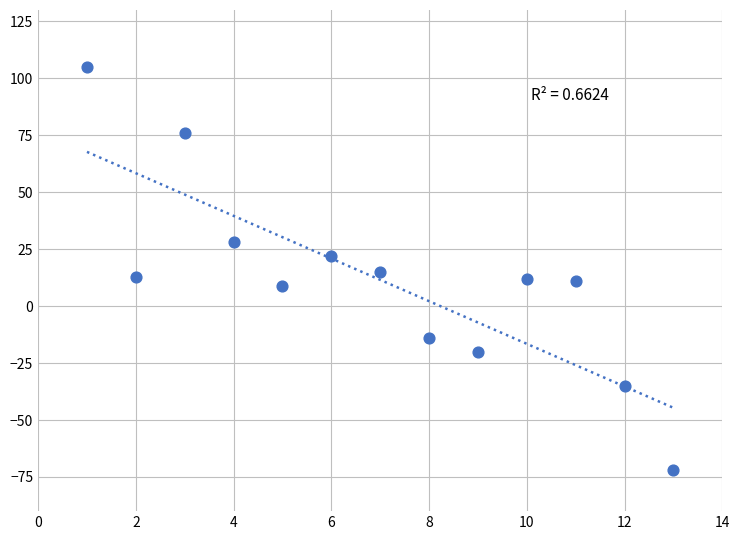

What is the range of X values (max minus min)?

12